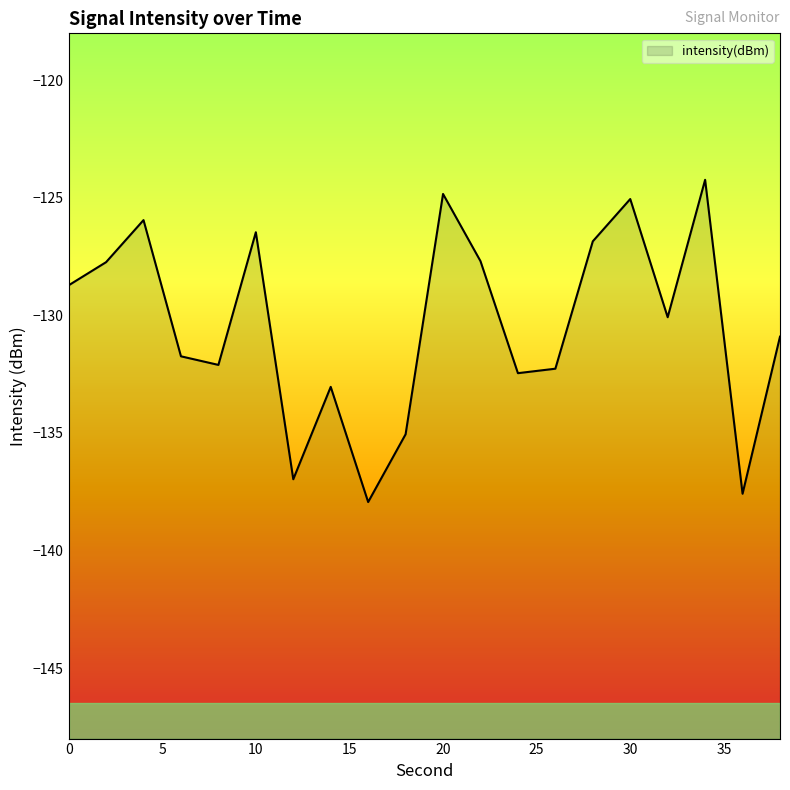

Which category has the lowest value across all series?

16